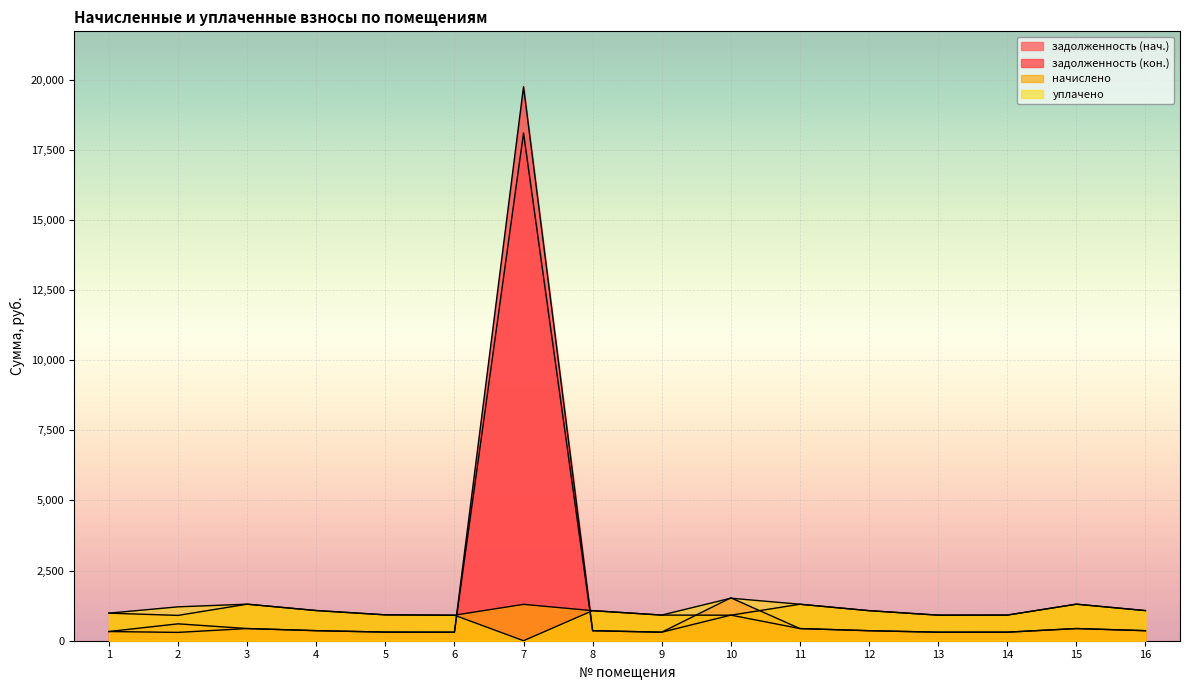

Reading right to left, transcribe all the data shown in this chart.

задолженность (нач.): 357.8	434.2	304.6	303.8	357.1	433.4	1528.2	304.2	357.1	18096.8	303.1	307.4	358.6	434.2	601.9	327.6
задолженность (кон.): 357.8	434.2	304.6	303.8	357.1	433.4	913.0	303.9	357.1	19746.6	303.1	307.4	358.6	434.2	296.9	327.6
начислено: 1073.5	1302.5	913.7	911.5	1071.4	1300.3	909.4	913.7	1071.4	1296.0	909.4	922.3	1075.7	1302.5	902.9	982.8
уплачено: 1073.5	1302.5	913.7	911.5	1071.4	1300.3	1515.6	914.0	1071.4	0.0	909.4	922.3	1075.7	1302.5	1207.9	982.8